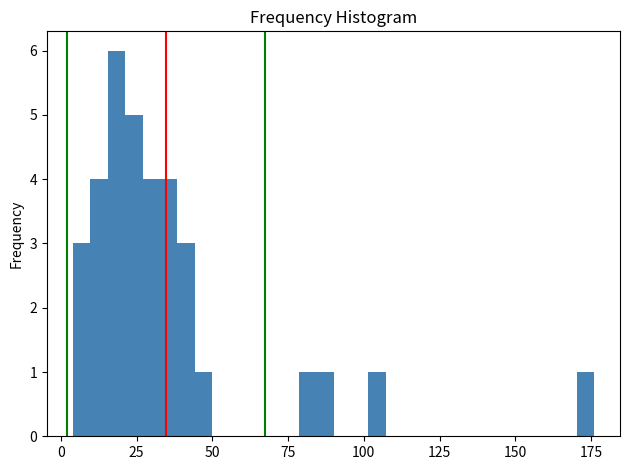

Around what value on the x-axis is the tallest bar? Give the approximate position of its centre, as read against the axis.

20